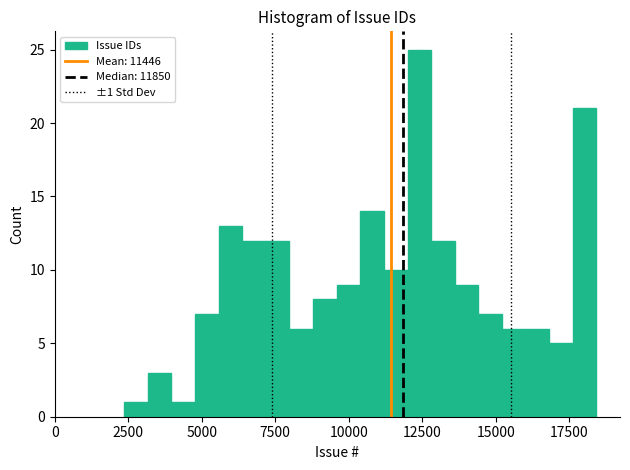

Around what value on the x-axis is the tallest bar? Give the approximate position of its centre, as read against the axis.

12500